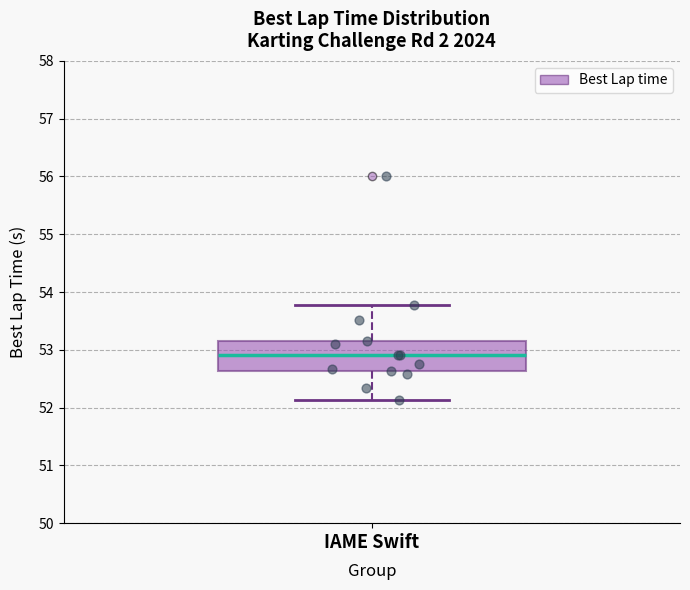

Where does the upper whisker of the box for IAME Swift end on the y-axis? The values are not printed on the chart, so give them approximately, as read against the axis.

53.8